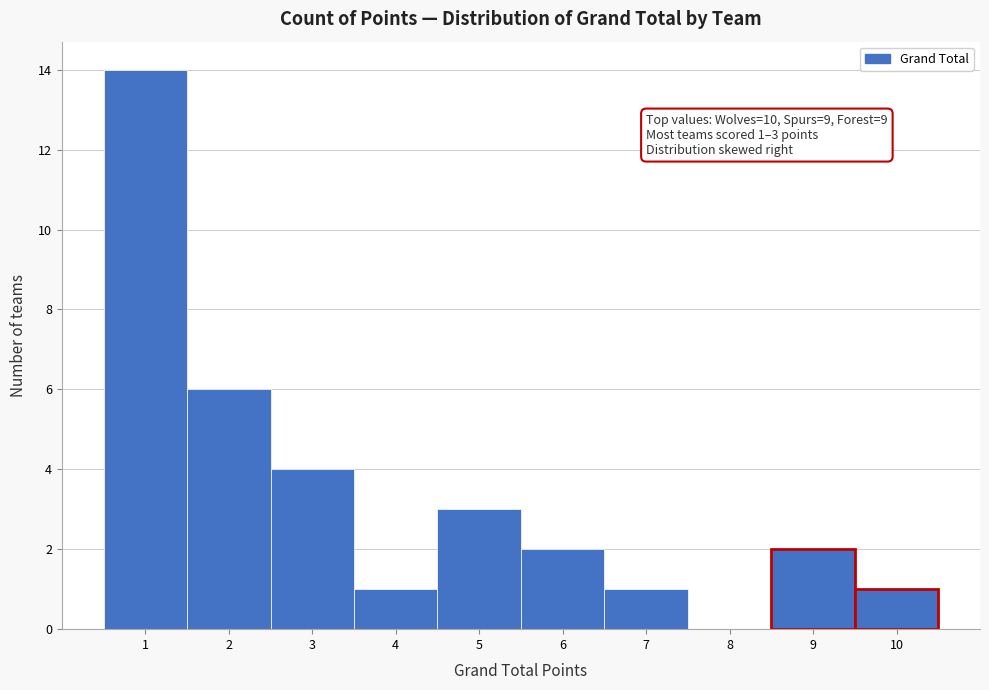

Over which range of the x-axis is the bar tallest?

0.5 to 1.5